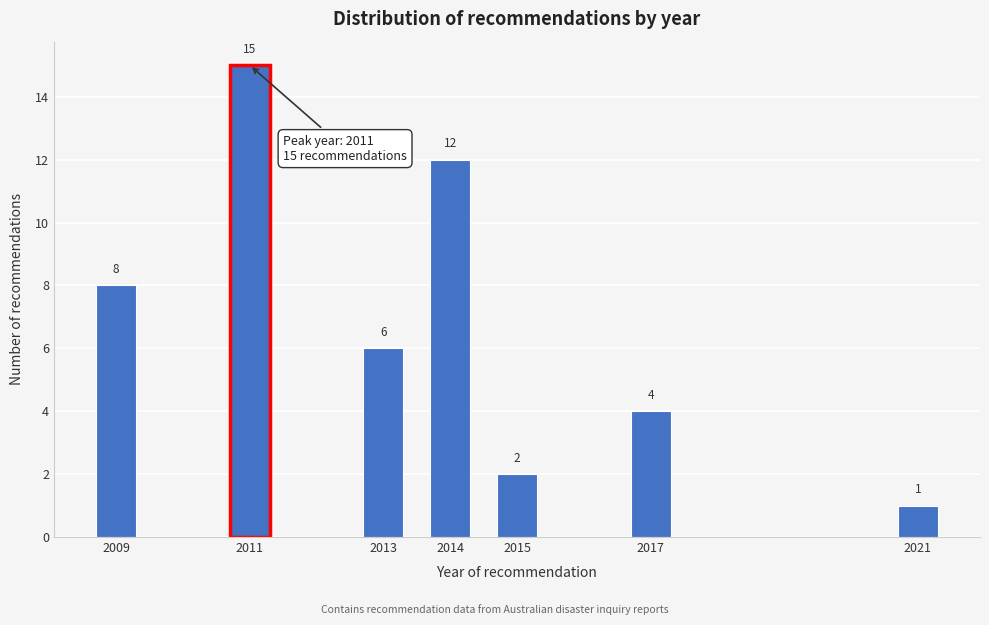

Reading right to left, list all the values displayed in this chart.

1	4	2	12	6	15	8